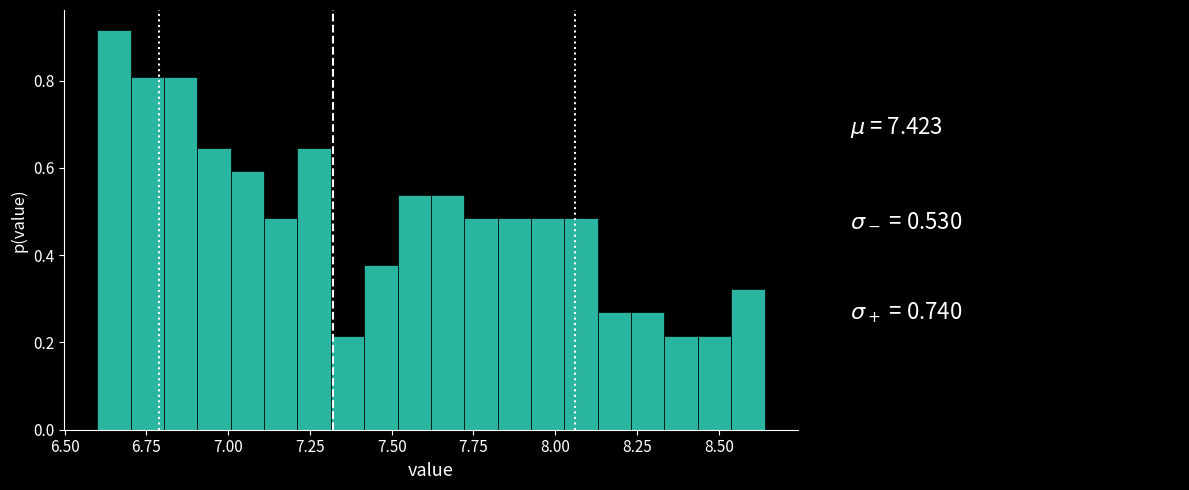

Read against the x-axis, roughly where is the centre of the tallest bar?

6.65